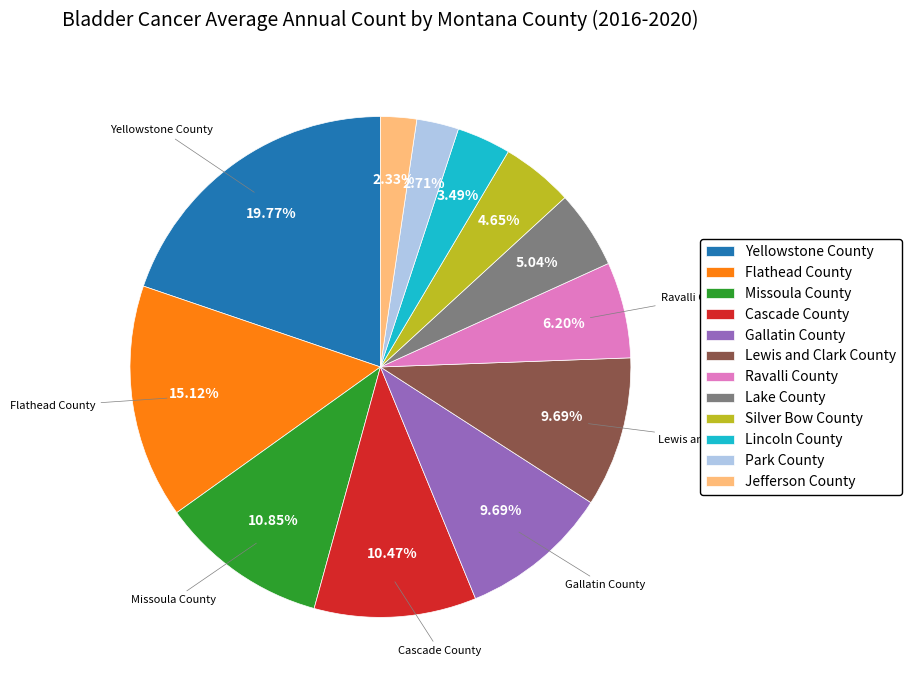

How much of the chart is everything except Lake County?

95.0%